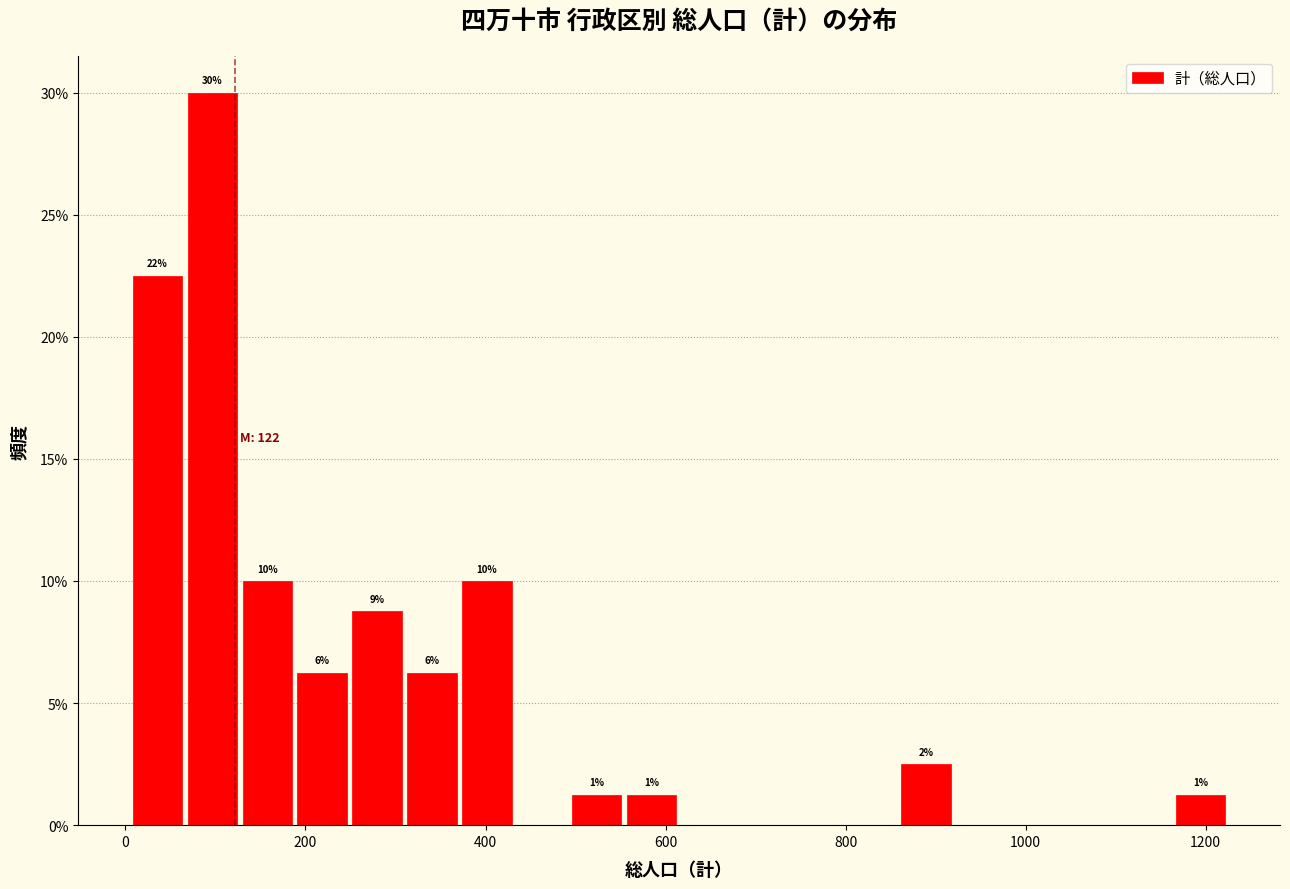

Read against the x-axis, roughly where is the centre of the tallest bar?

100